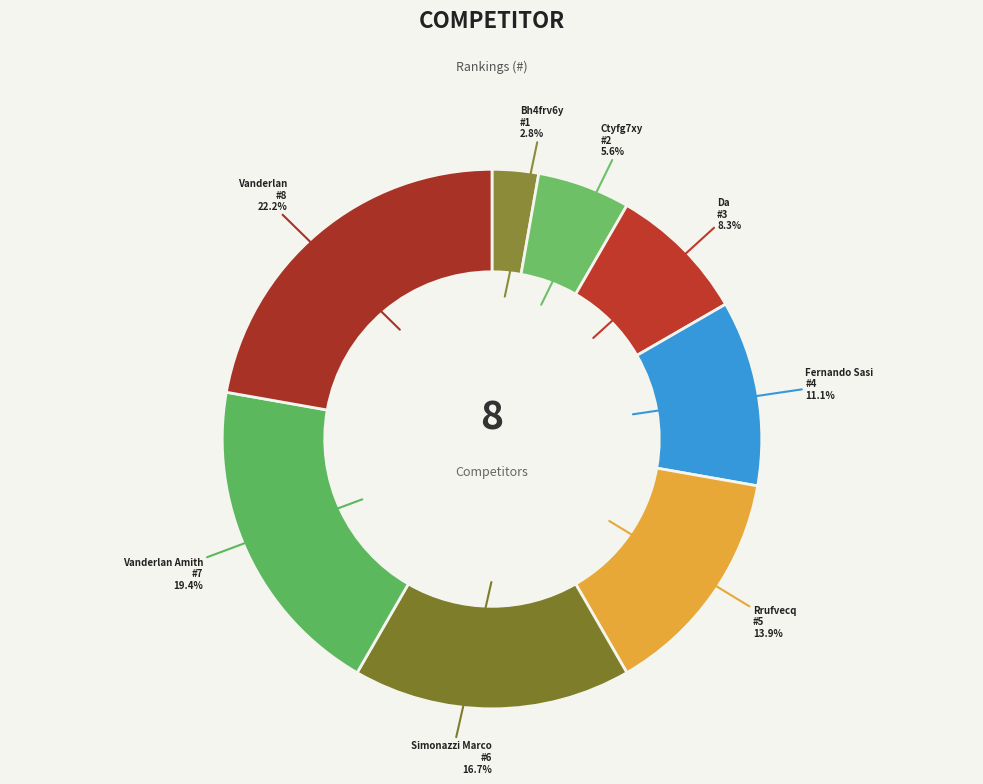

How many slices are in this pie chart?

8